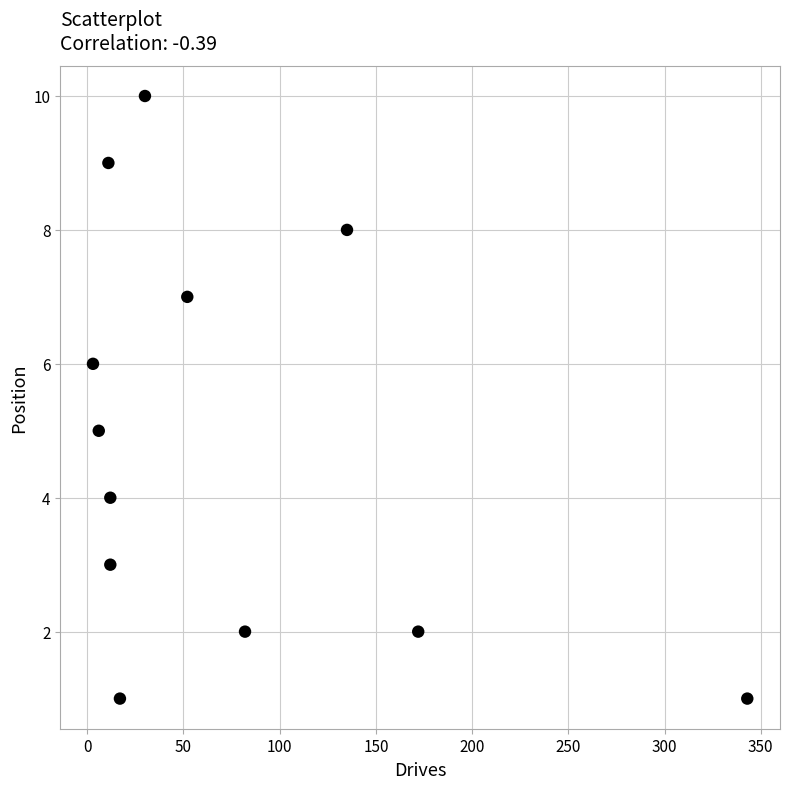

What is the range of Y values (max minus min)?

9